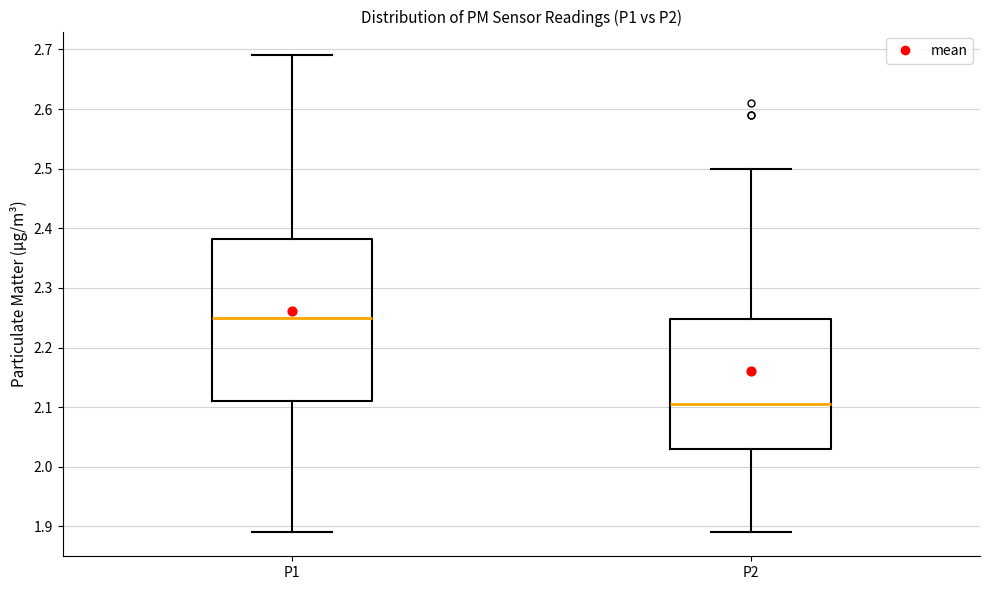

Which box is the tallest, from its lower edge to its upper edge?

P1